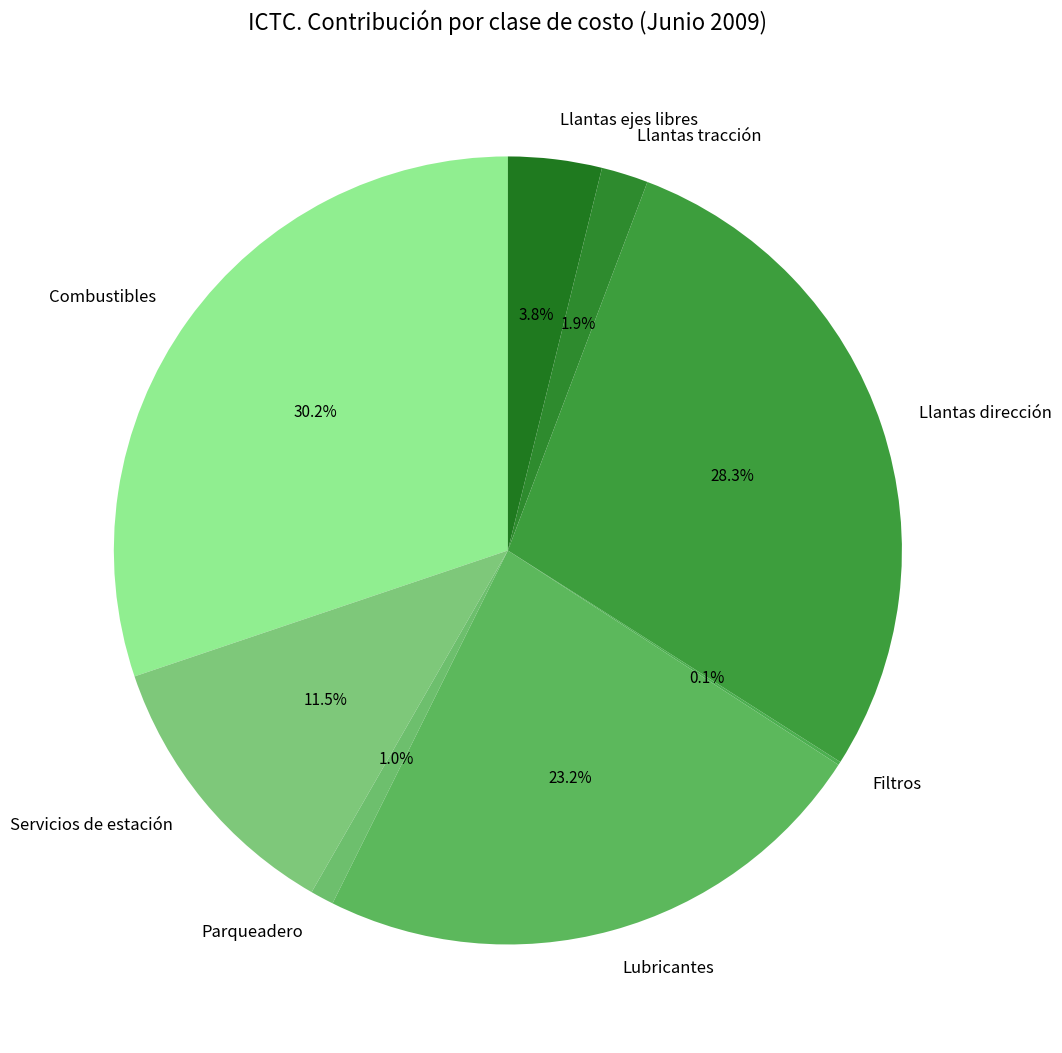

Between Combustibles and Llantas ejes libres, which is larger?

Combustibles